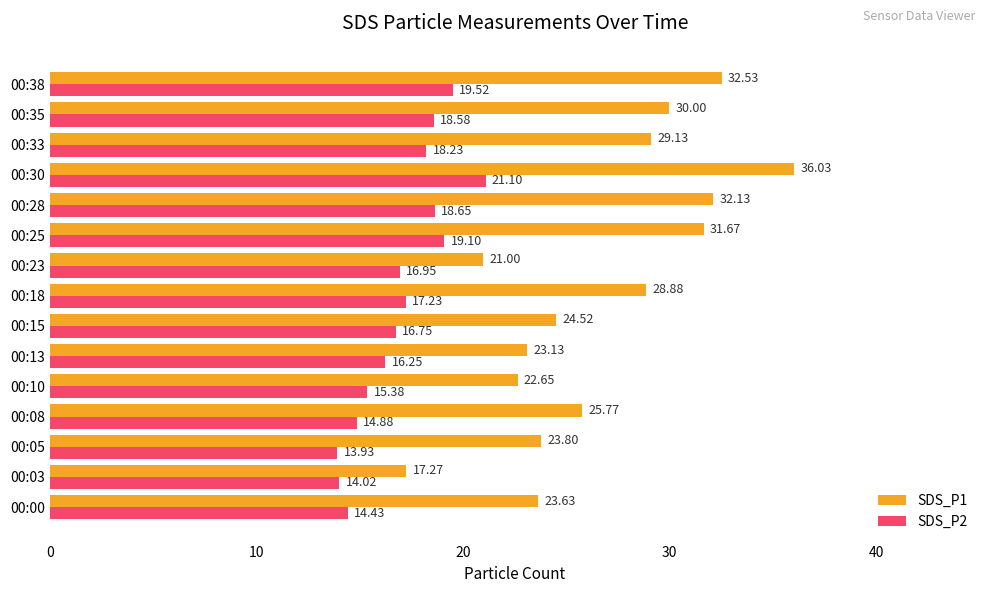

At which category is the sum across all series the highest?

00:30